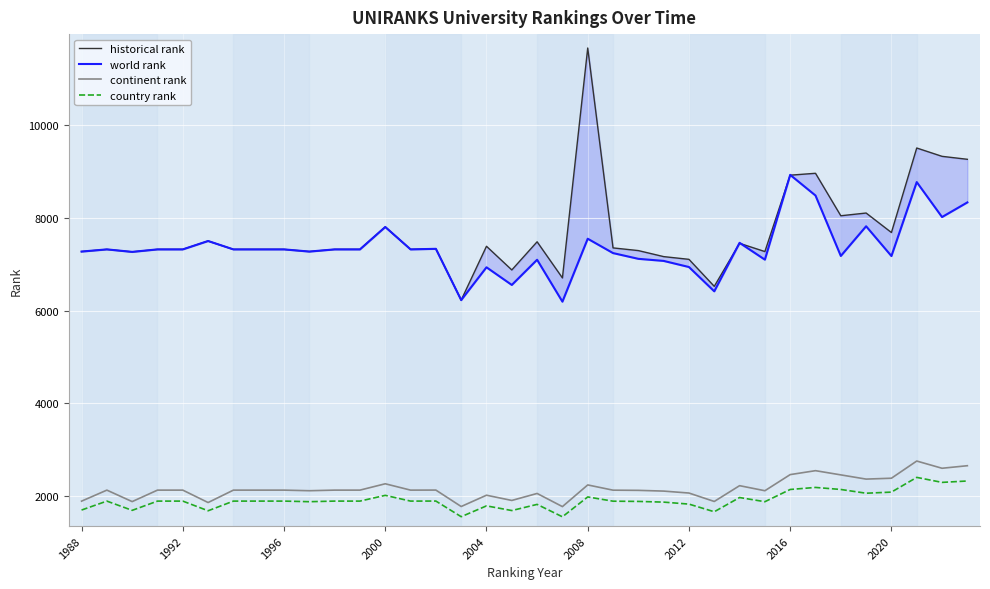

The continent rank series shows 773 at 2000. True or false?

False